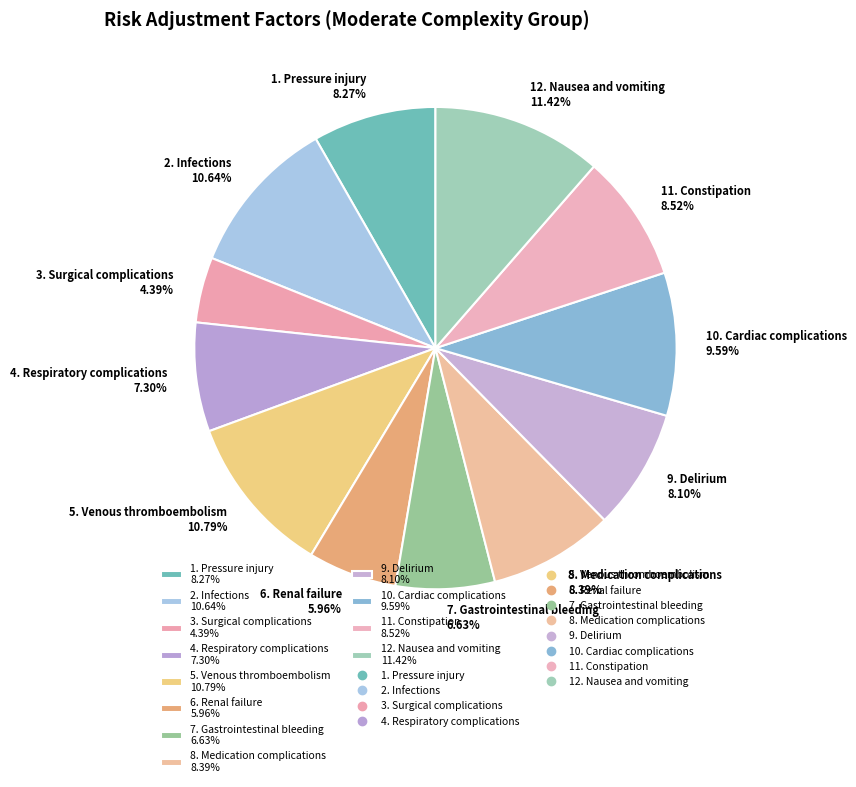

Is there a majority slice in this chart?

No